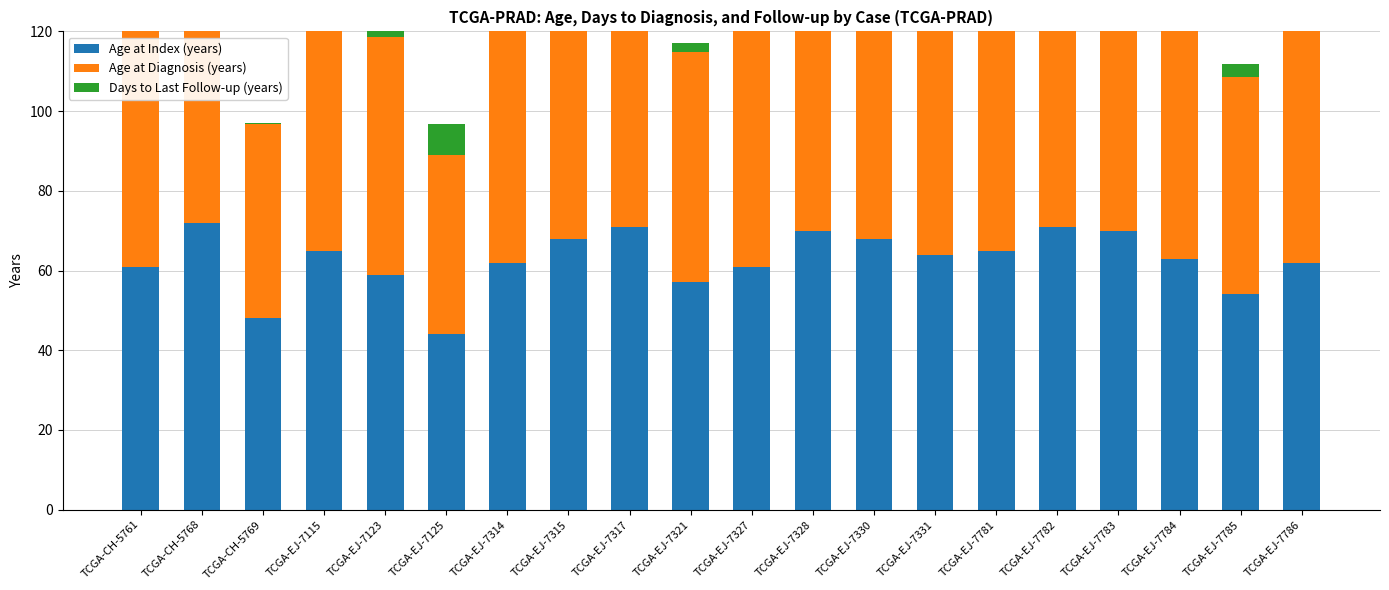

What position from the left is TCGA-EJ-7330?

13